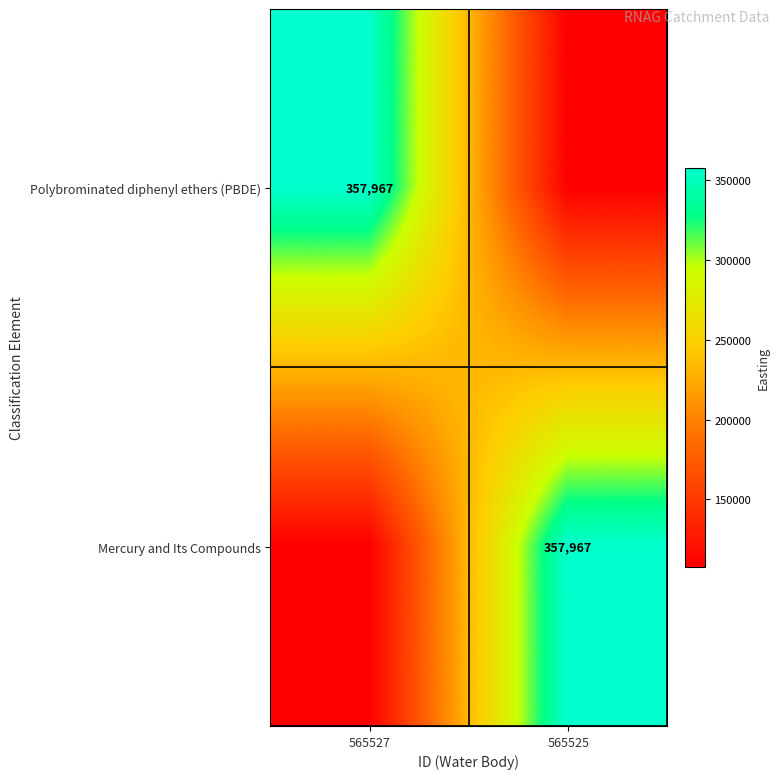

What is the spread (max minus min) of values at 565525?

250576.9